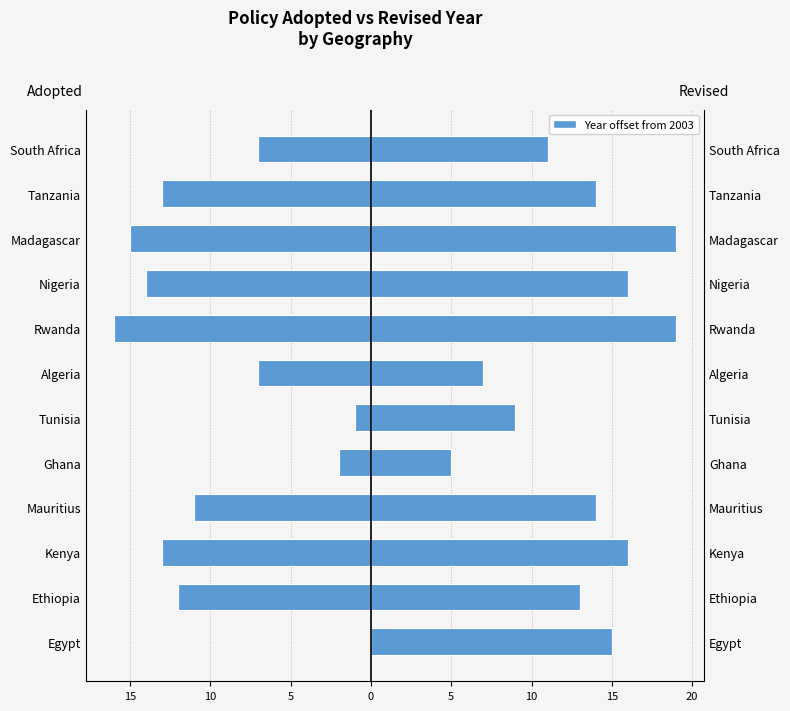

Reading left to right, list all the values displayed in this chart.

Adopted: 0	-12	-13	-11	-2	-1	-7	-16	-14	-15	-13	-7
Revised: 15	13	16	14	5	9	7	19	16	19	14	11